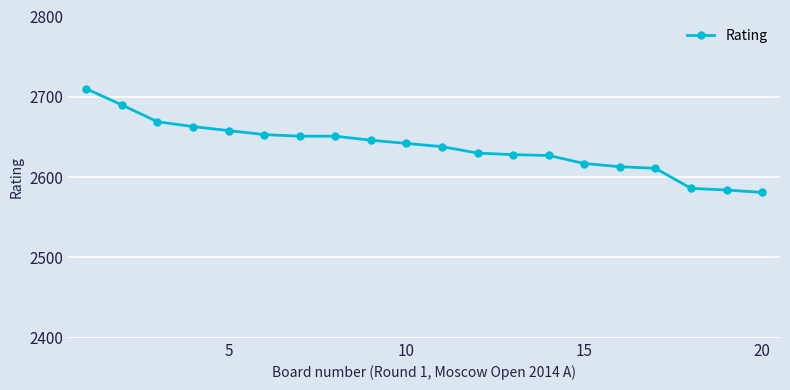

How many lines are shown in the chart?

1